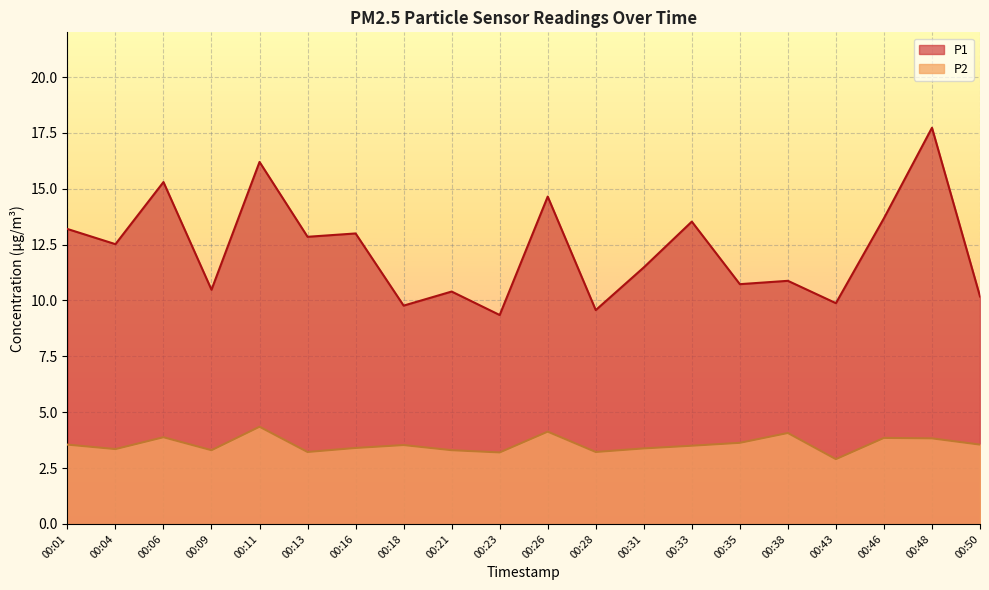

What is the average value of the P2 series?

3.6